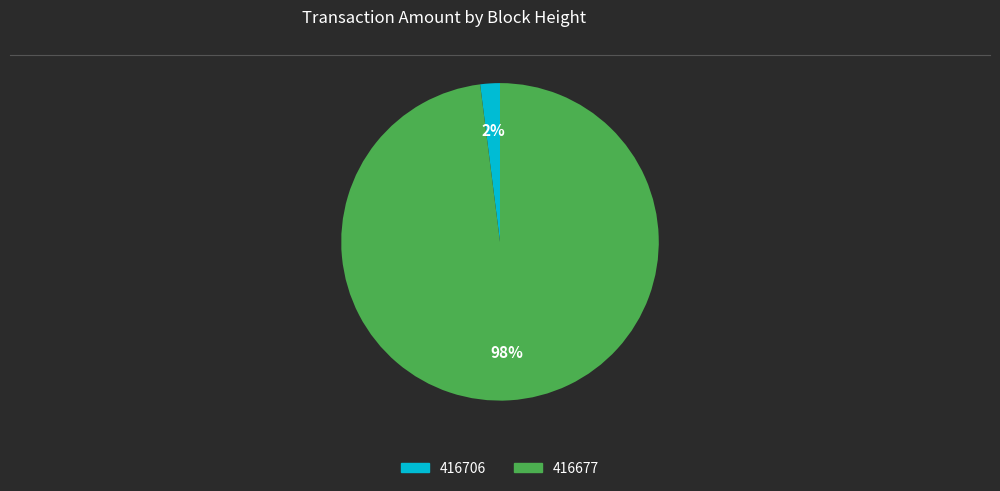

Is the sum of 416706 and 416677 greater than half?

Yes